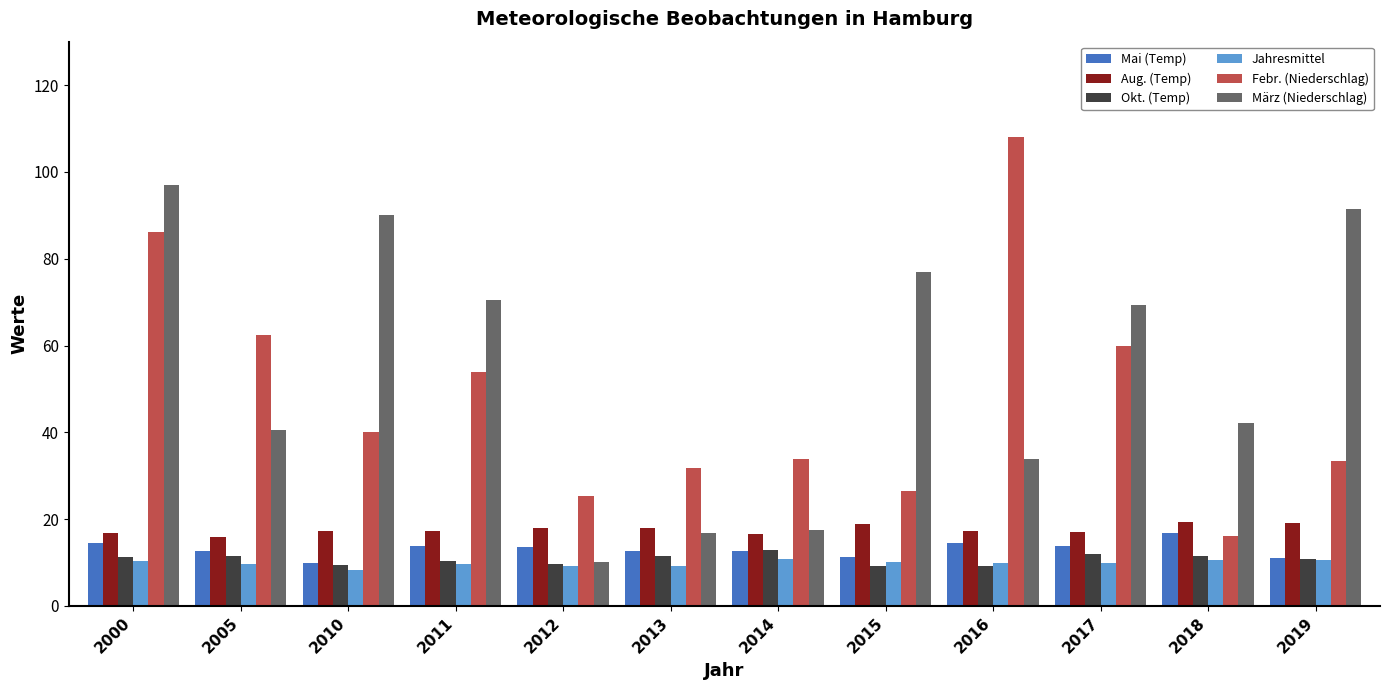

What is the value of the Febr. (Niederschlag) bar at the 2nd from the left?

62.5